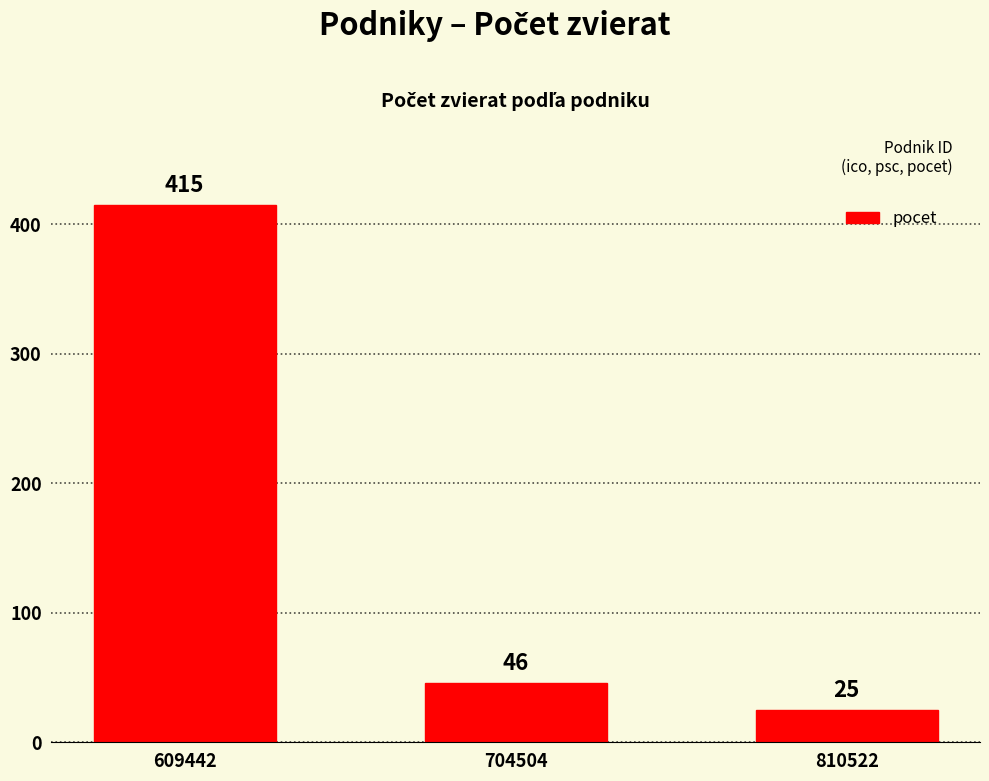

What is the difference between the values at 609442 and 704504?

369